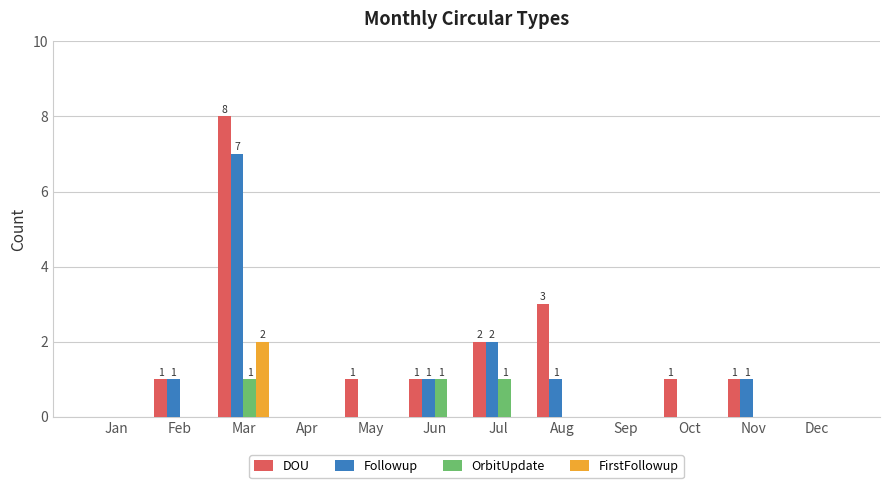

The OrbitUpdate series shows 1 at Sep. True or false?

False